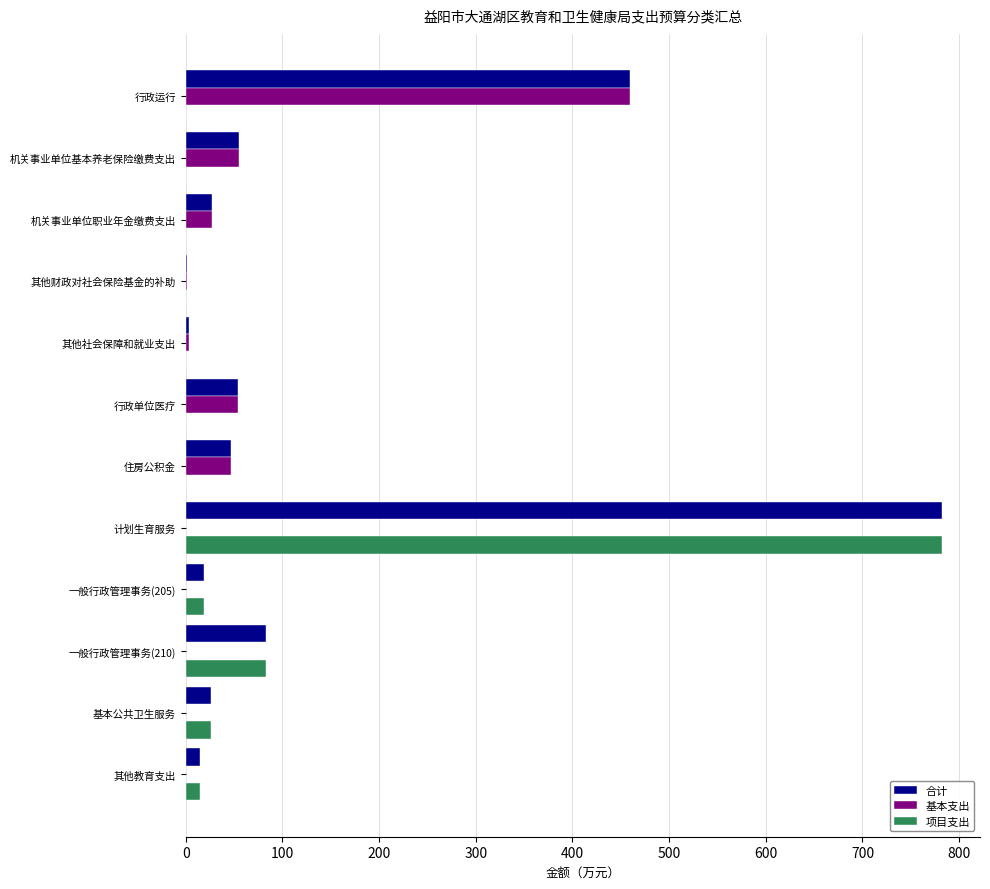

Is it true that 项目支出 equals 533.3 at 机关事业单位基本养老保险缴费支出?

False